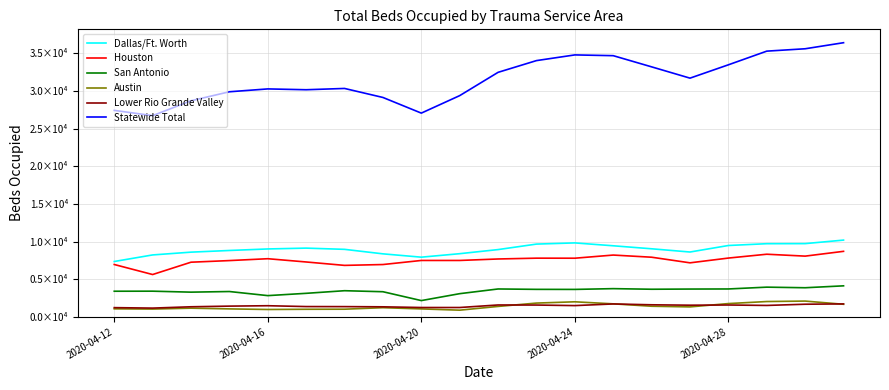

True or false: Austin and Houston intersect in this chart.

False